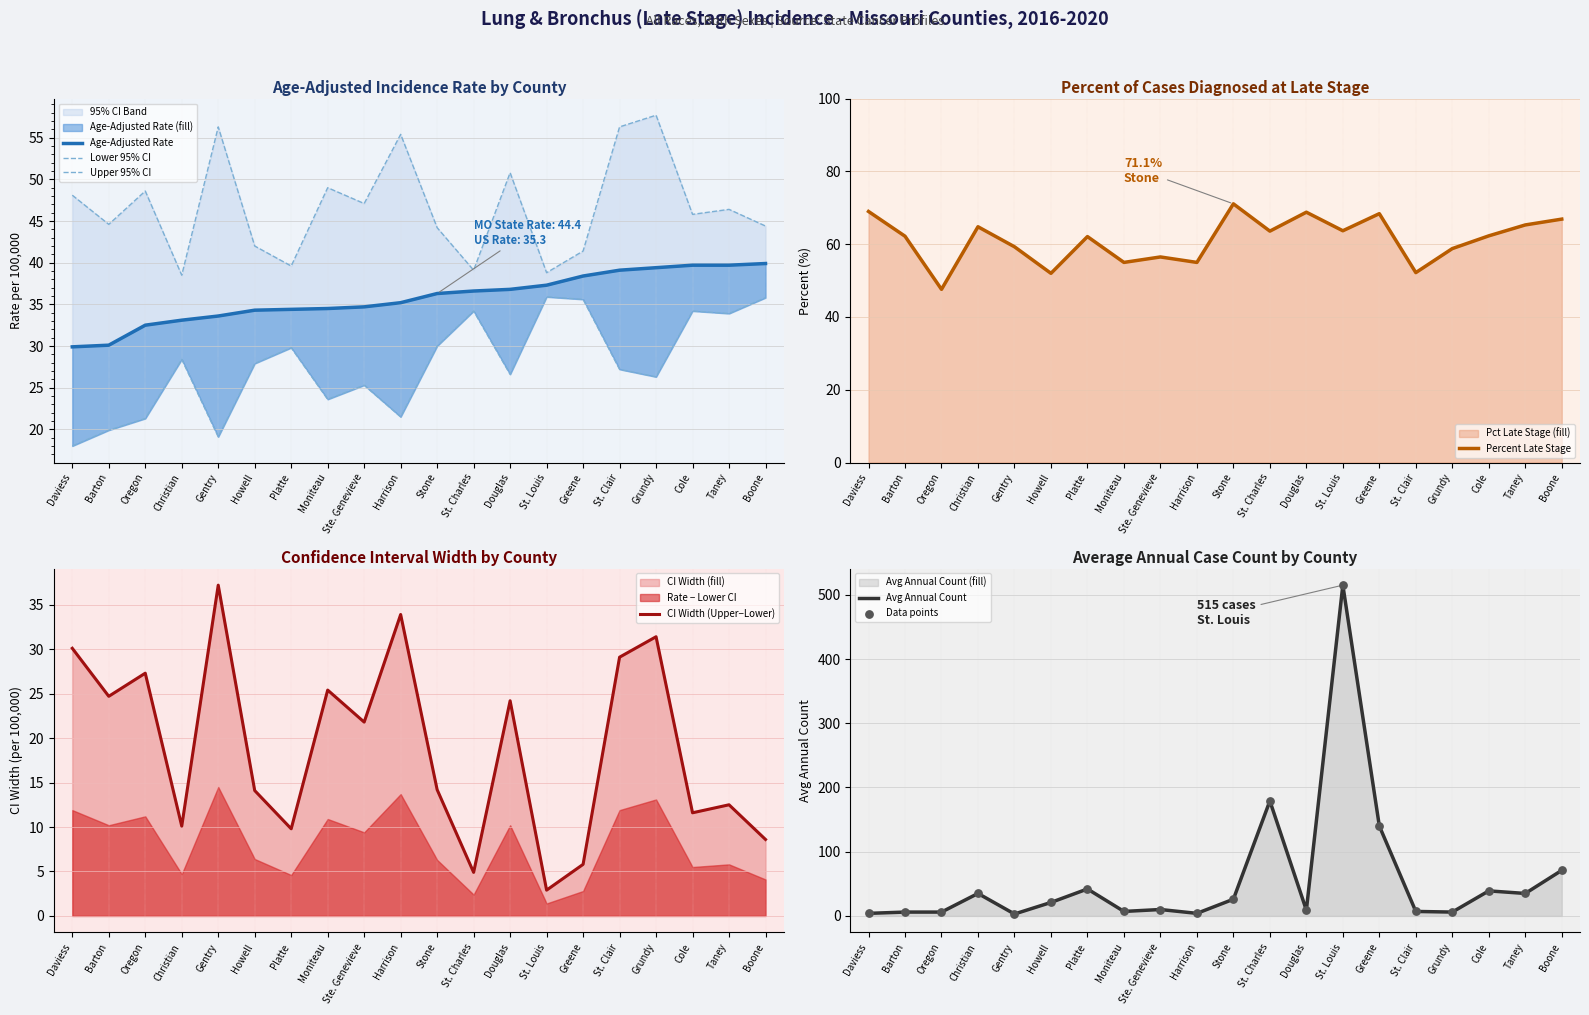

What is the total value across all series at St. Charles?

352.5